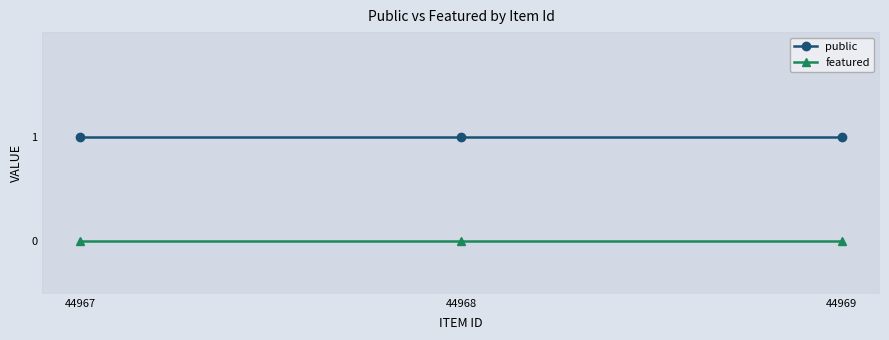

What are all the series names shown in the legend?

public, featured